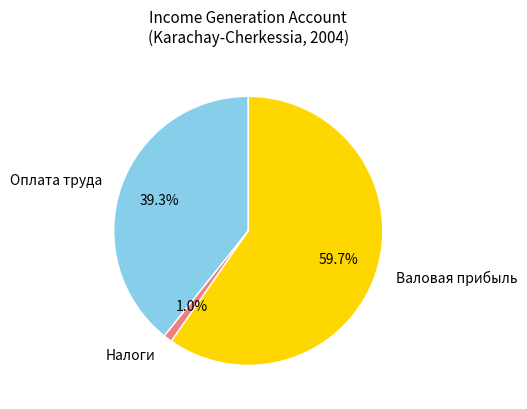

Count the number of slices in the pie.

3